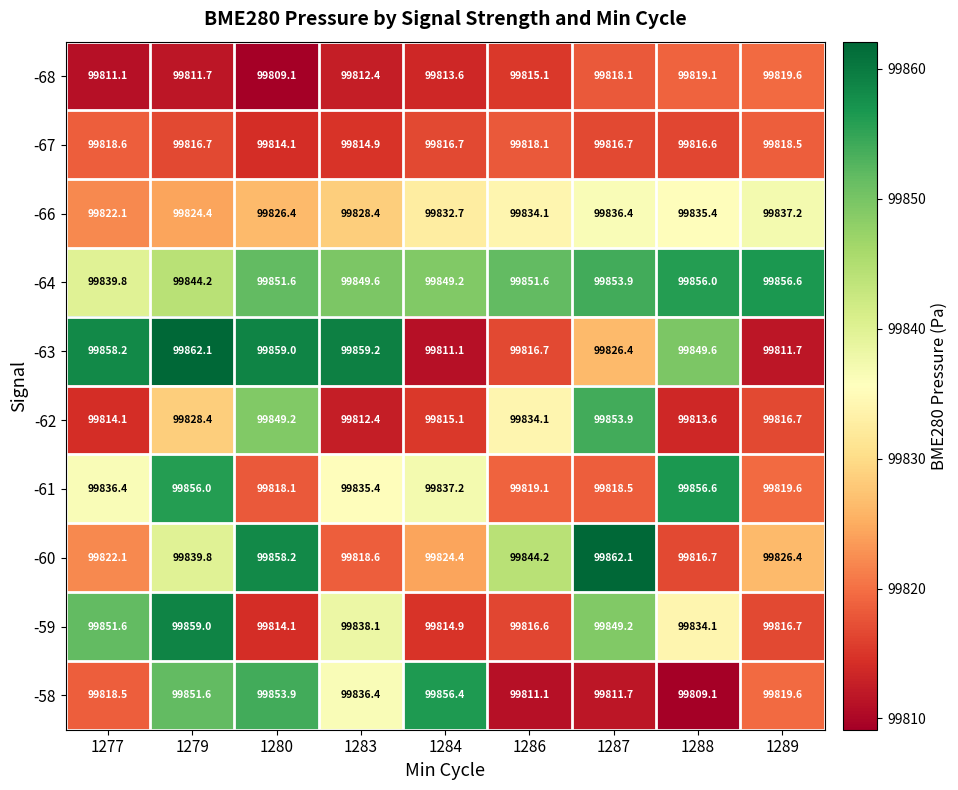

At 1284, list the series in order from largest to smallest.

-58, -64, -61, -66, -60, -67, -62, -59, -68, -63